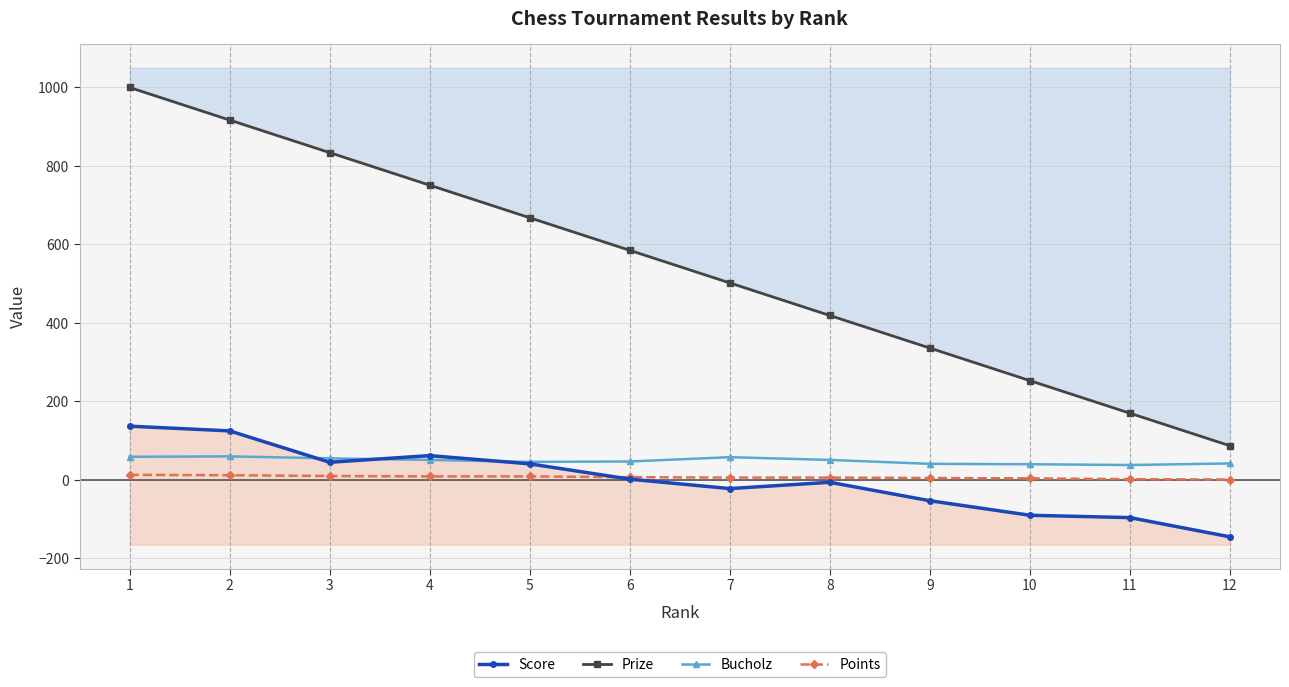

What is the value of the Prize point at the 3rd from the left?

834